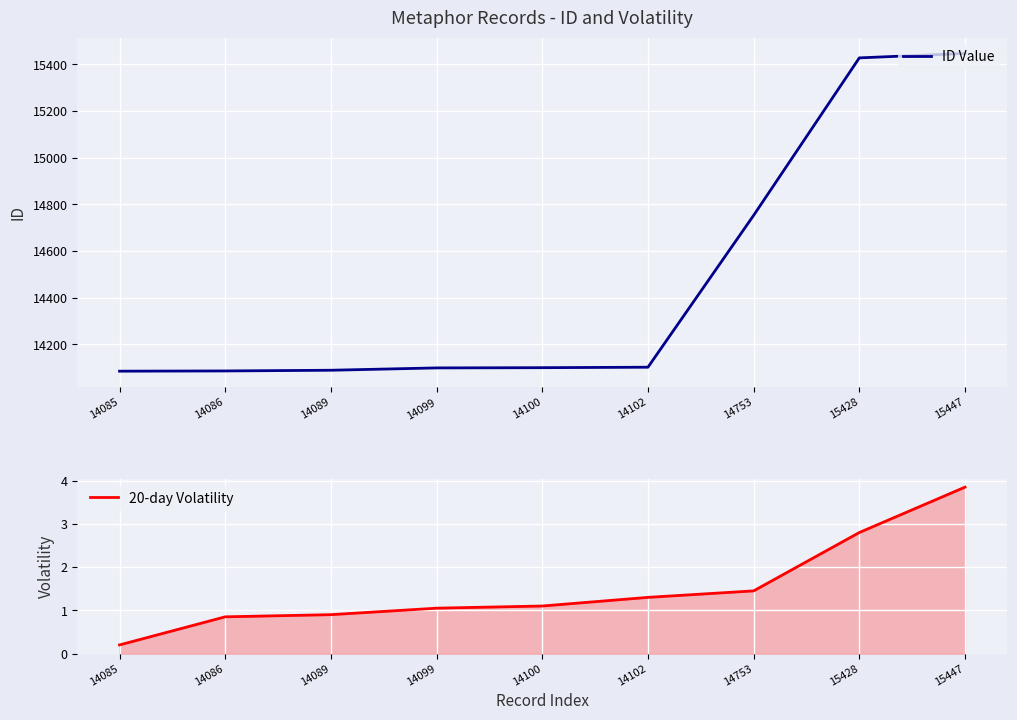

True or false: ID Value and 20-day Volatility cross at least once.

False